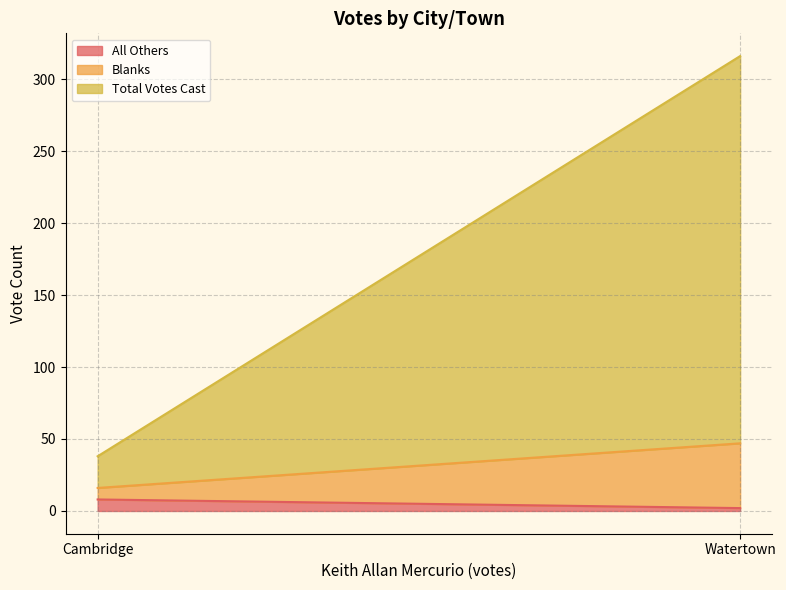

What is the greatest value displayed?

269